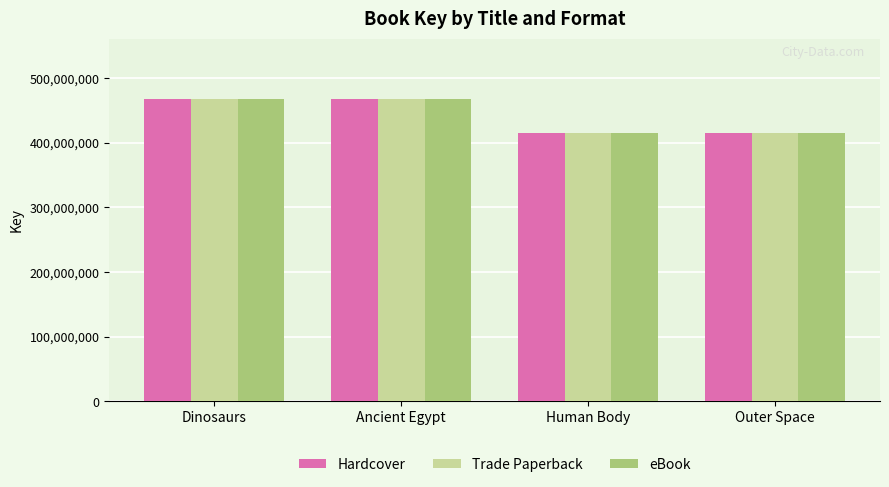

True or false: Hardcover has a value of 467682668 at Ancient Egypt.

True